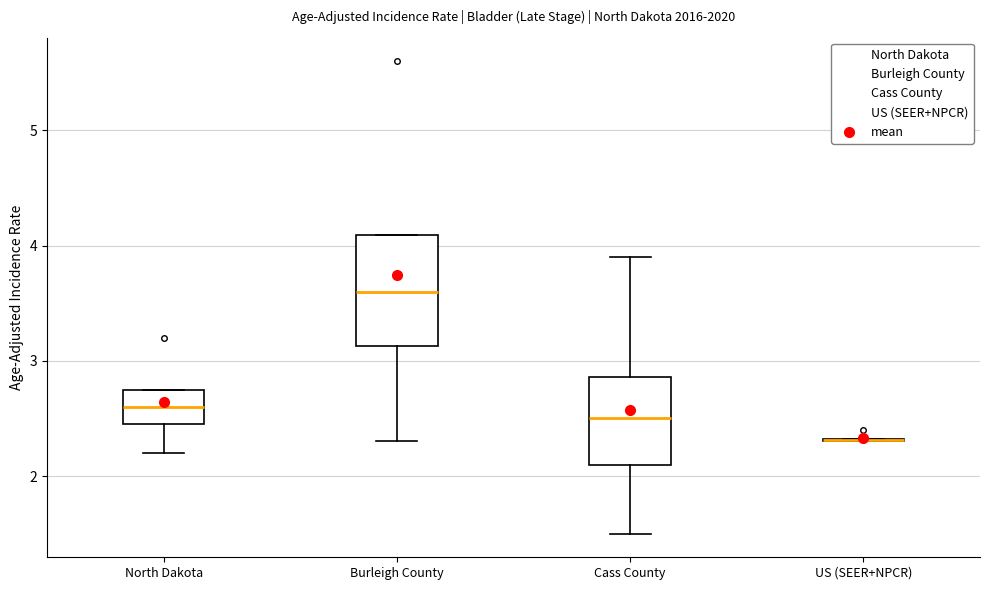

Reading left to right, transcribe this box plot: for each box, give where its median line is, the range the box spans, and where its two whiskers end, as read against the y-axis. The values are not printed on the chart, so give them approximately, as read against the axis.

North Dakota: median 2.6, box 2.5 to 2.8, whiskers 2.2 to 2.8
Burleigh County: median 3.6, box 3.1 to 4.1, whiskers 2.3 to 4.1
Cass County: median 2.5, box 2.1 to 2.9, whiskers 1.5 to 3.9
US (SEER+NPCR): box collapsed to a line at 2.3, whiskers 2.3 to 2.3